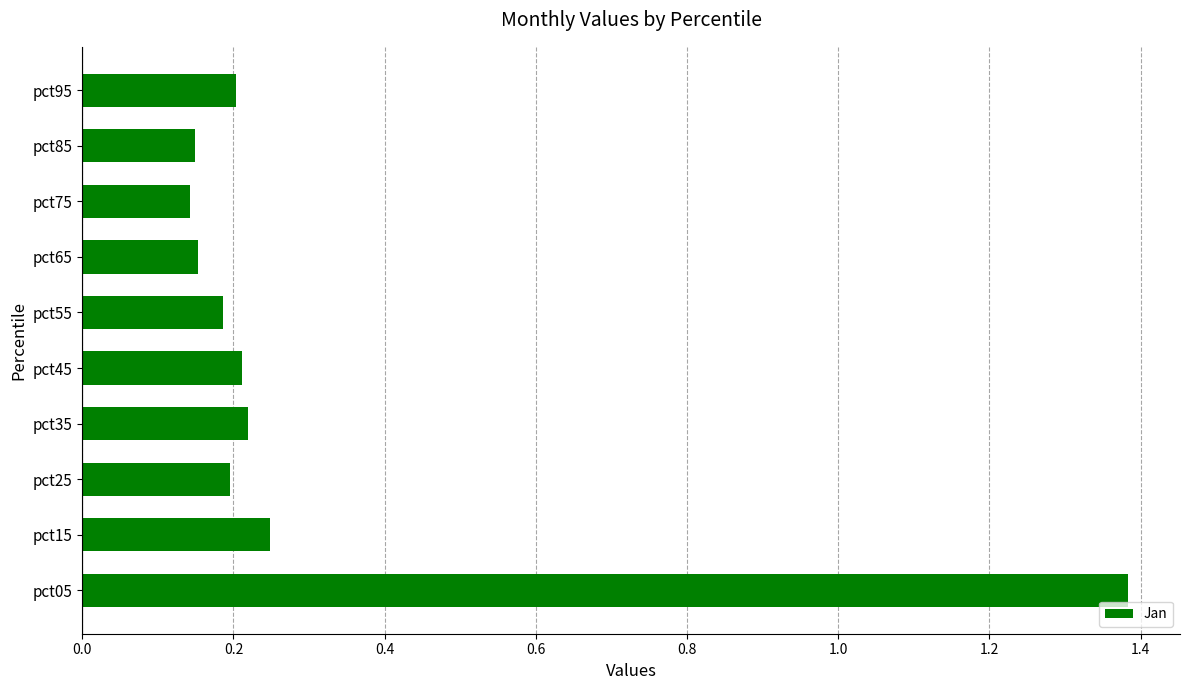

The value at pct95 is 0.2. True or false?

True